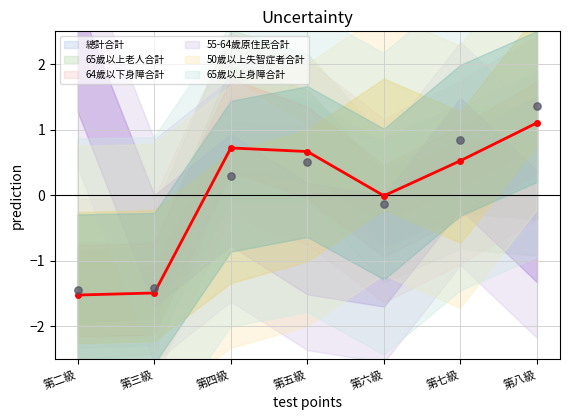

At which category is the sum across all series the highest?

第八級